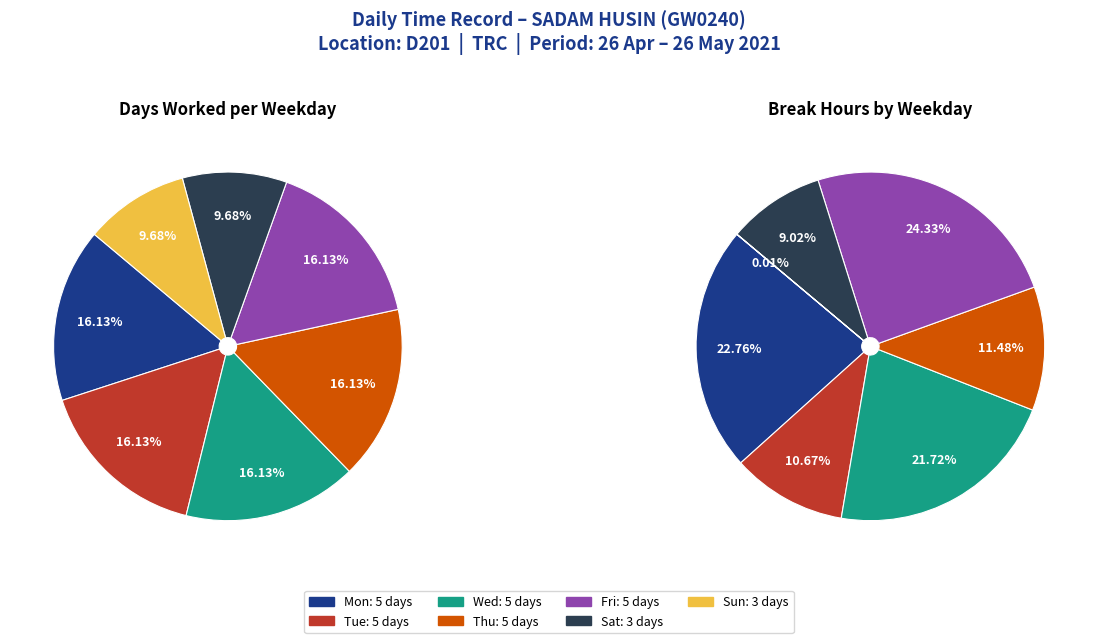

Which category has the biggest portion of the pie?

Mon